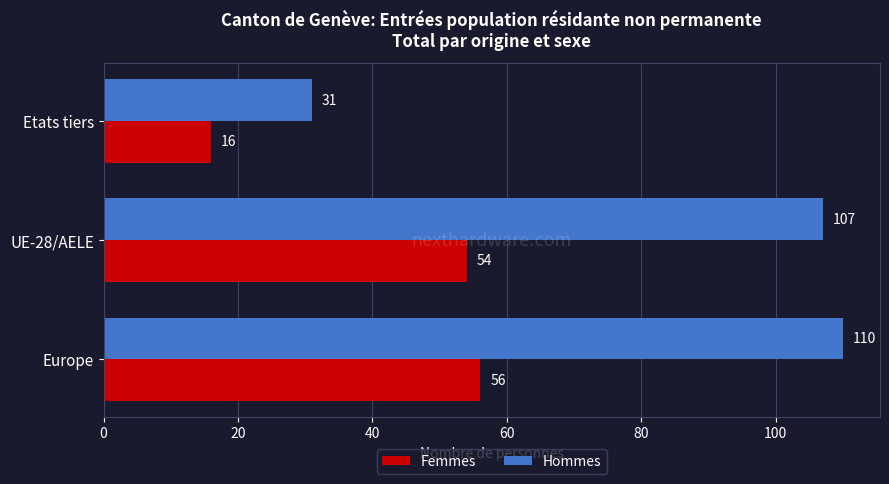

Is it true that Femmes equals 97 at Europe?

False